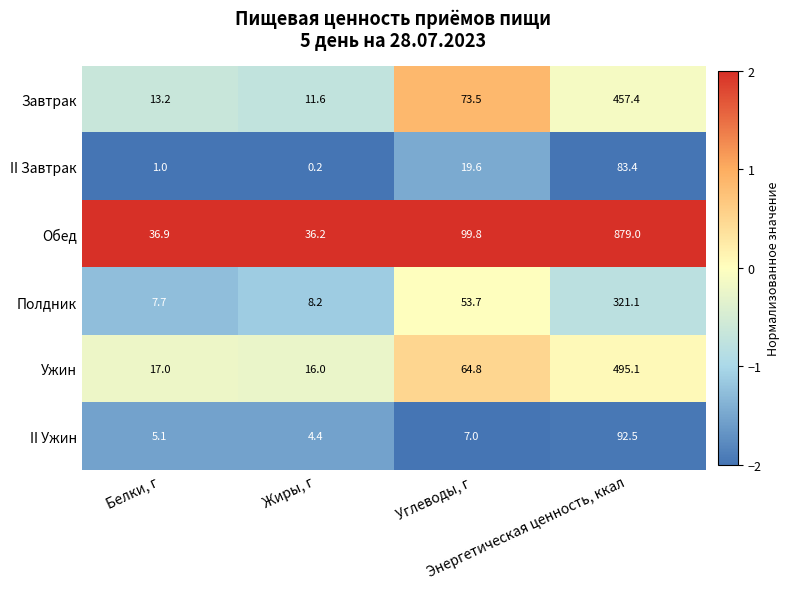

What is the difference between the second highest and minimum values in the II Завтрак series?

19.4